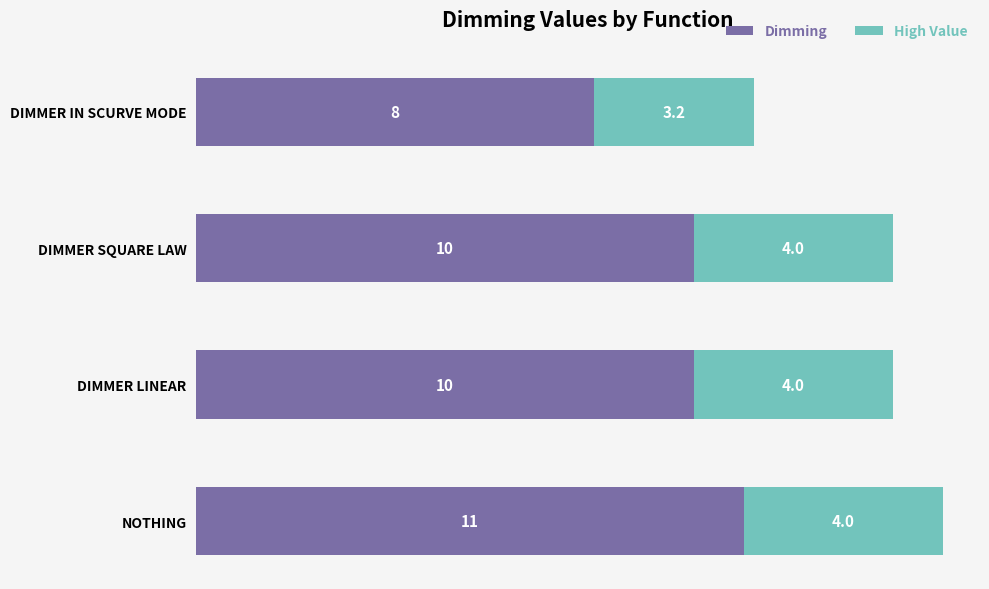

What is the average value of the Dimming series?

9.8